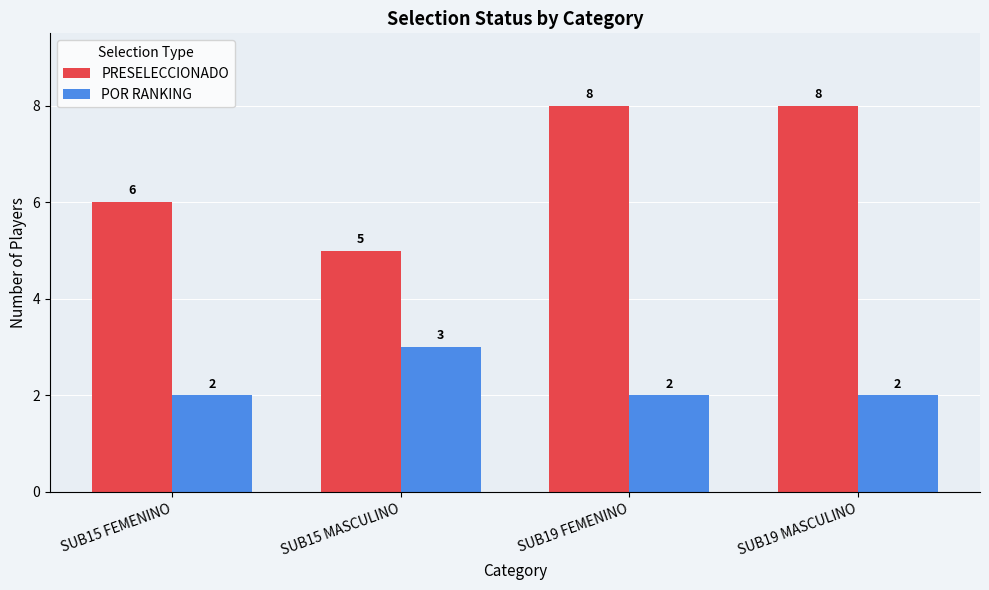

Between SUB15 FEMENINO and SUB19 MASCULINO, which series saw the biggest shift?

PRESELECCIONADO